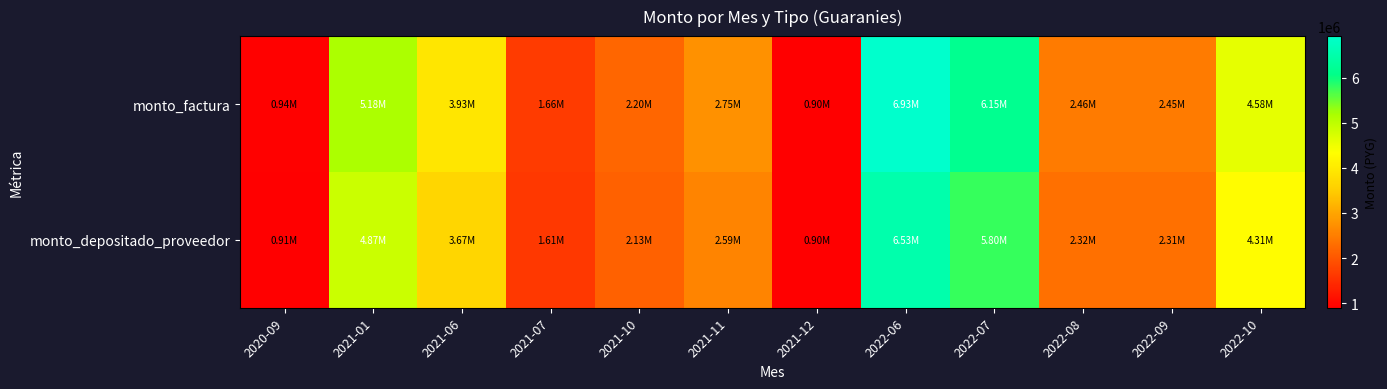

What is the smallest value displayed?

895731